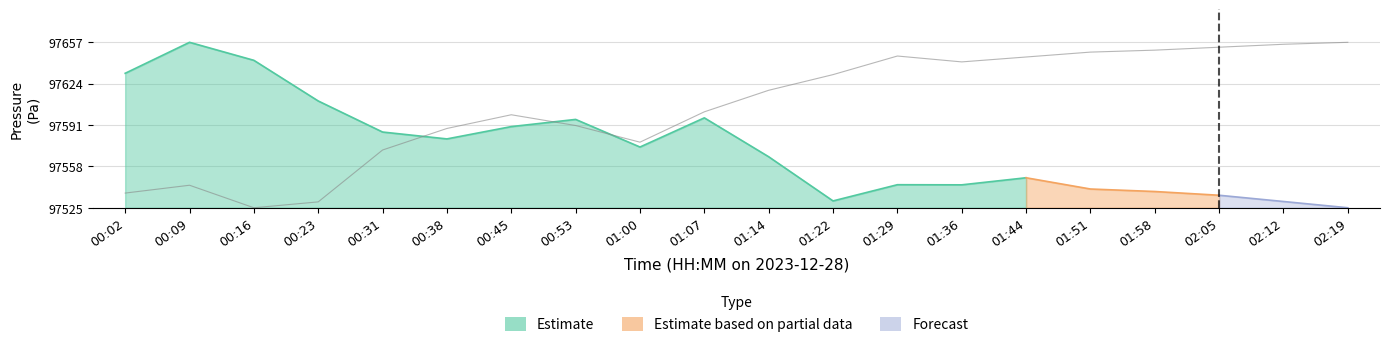

At which category does the data reach its first local valley?

00:16